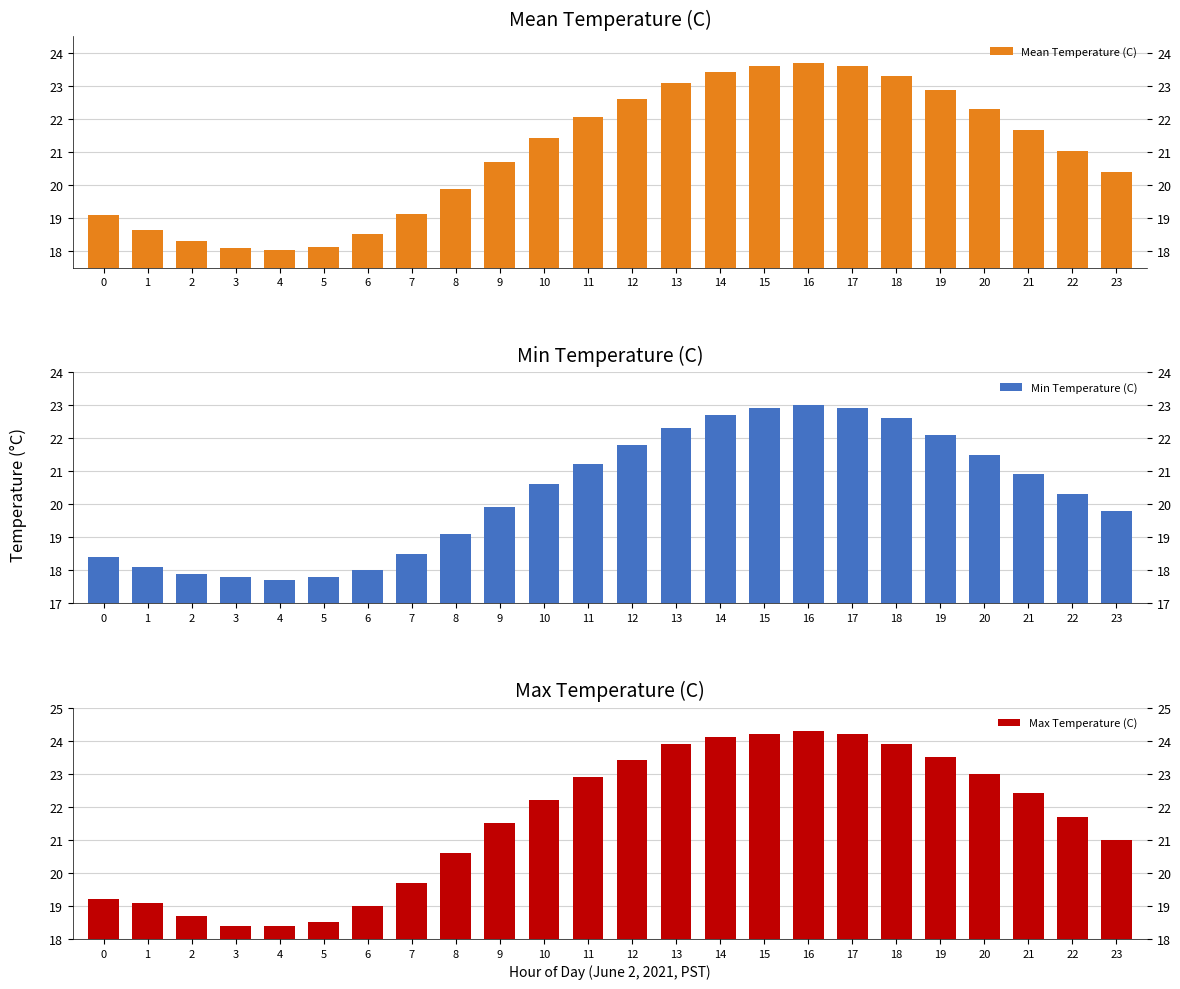

The Min Temperature (C) series shows 22.3 at 13. True or false?

True